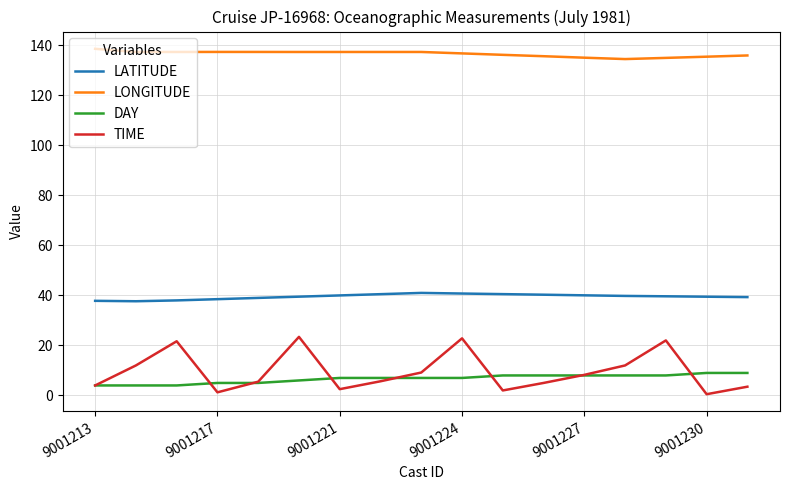

What are all the series names shown in the legend?

LATITUDE, LONGITUDE, DAY, TIME